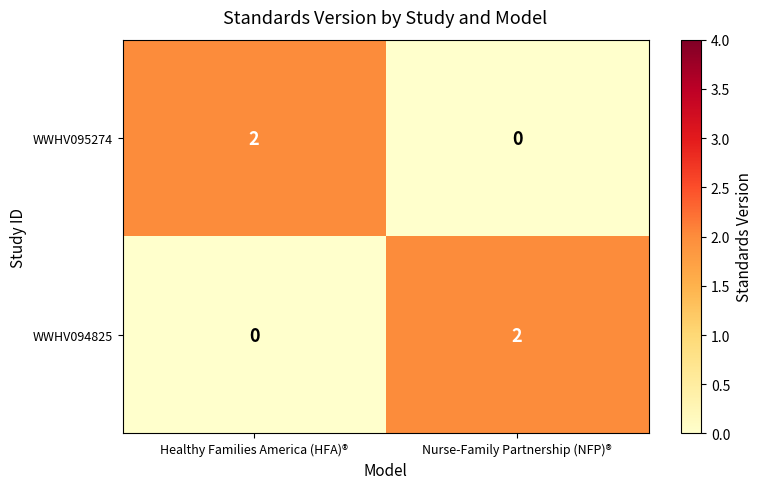

What is the spread (max minus min) of values at Healthy Families America (HFA)®?

2